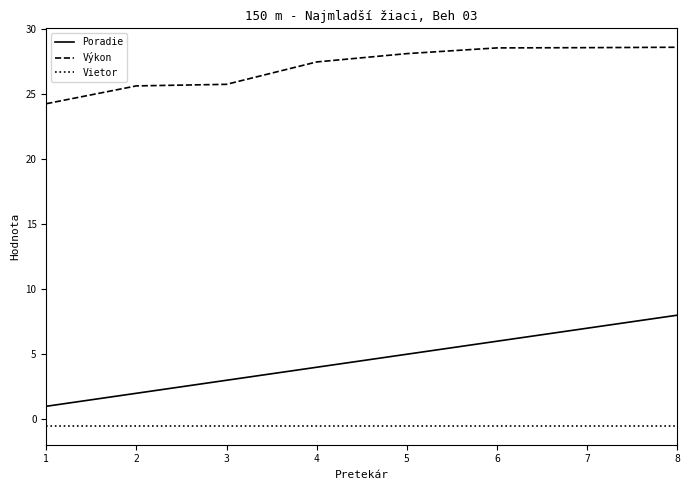

True or false: Vietor and Poradie cross at least once.

False